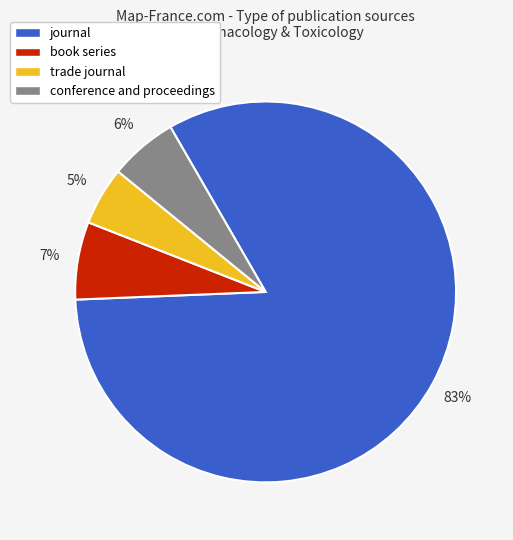

Is it true that book series is 16% of the pie?

False